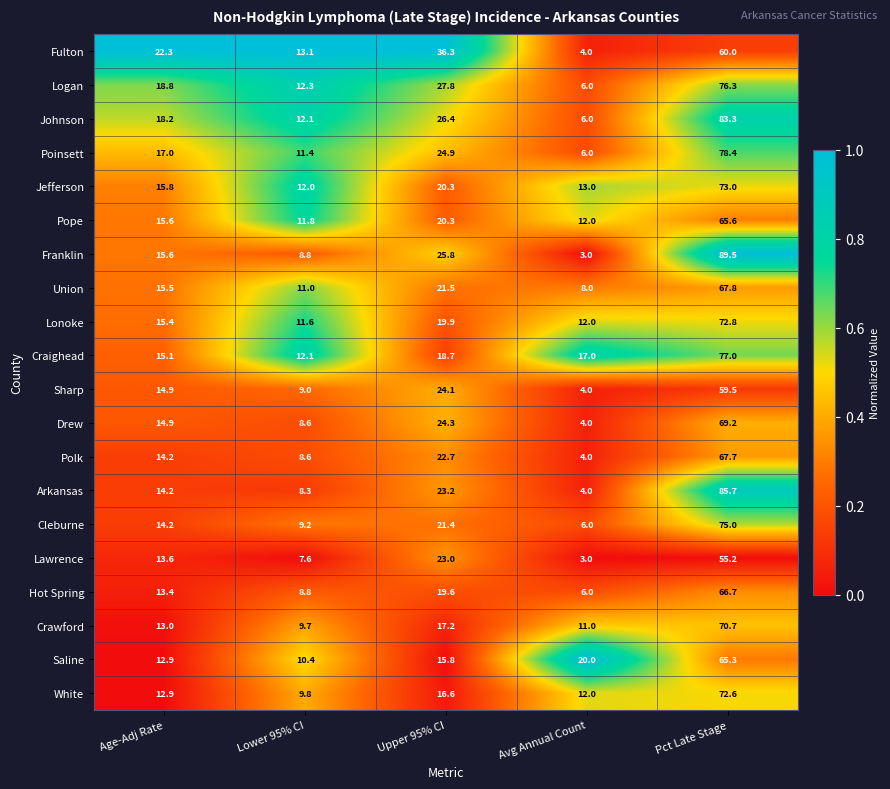

What is the difference between the highest and lowest values at Pct Late Stage?

34.3